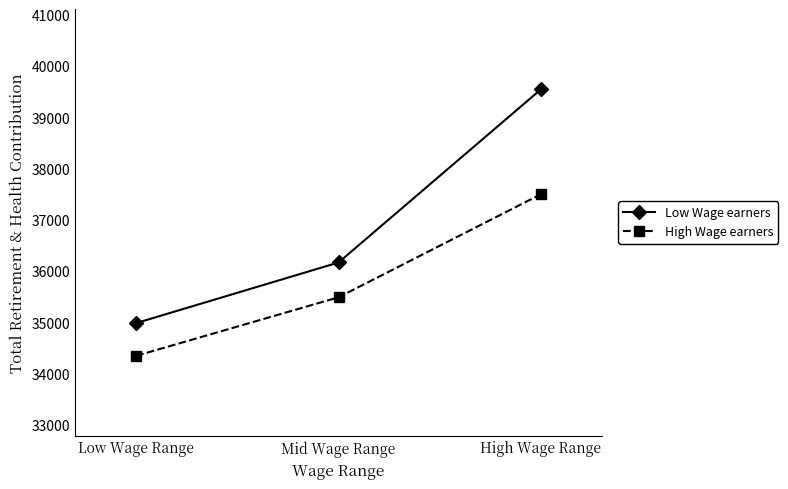

Where does the Low Wage earners series first go above 36171?

Mid Wage Range